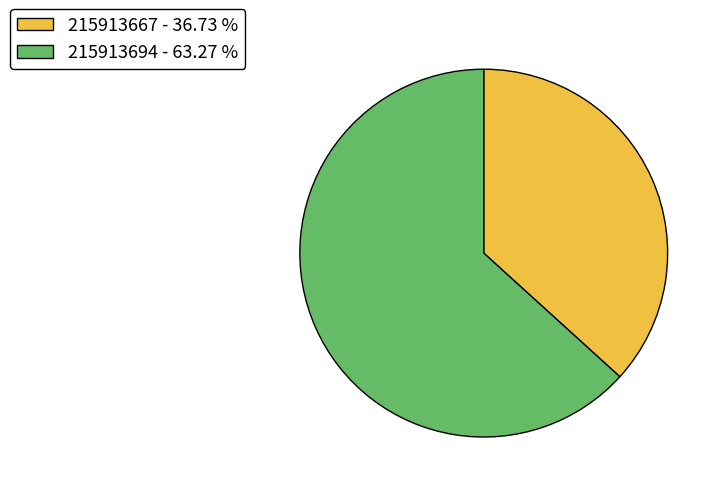

Is there a majority slice in this chart?

Yes